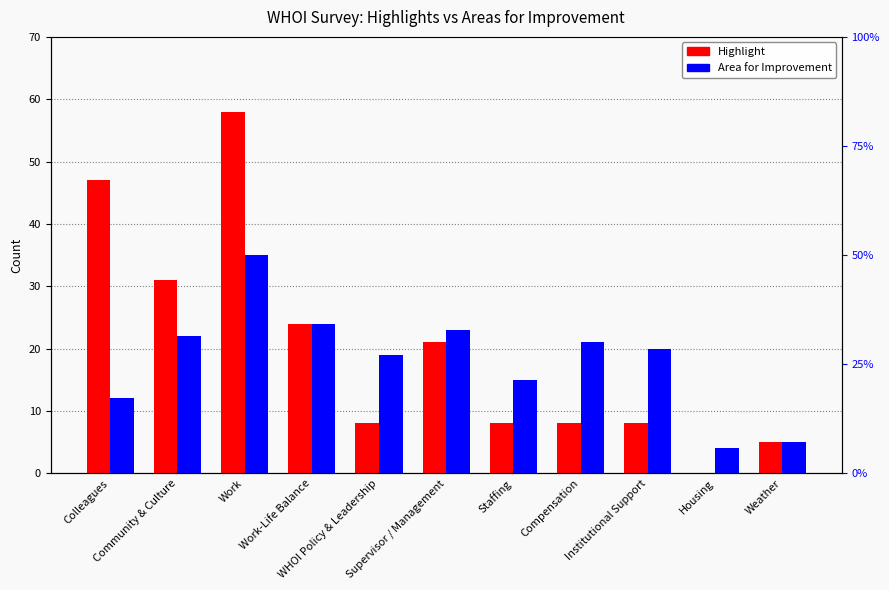

At Work, list the series in order from largest to smallest.

Highlight, Area for Improvement